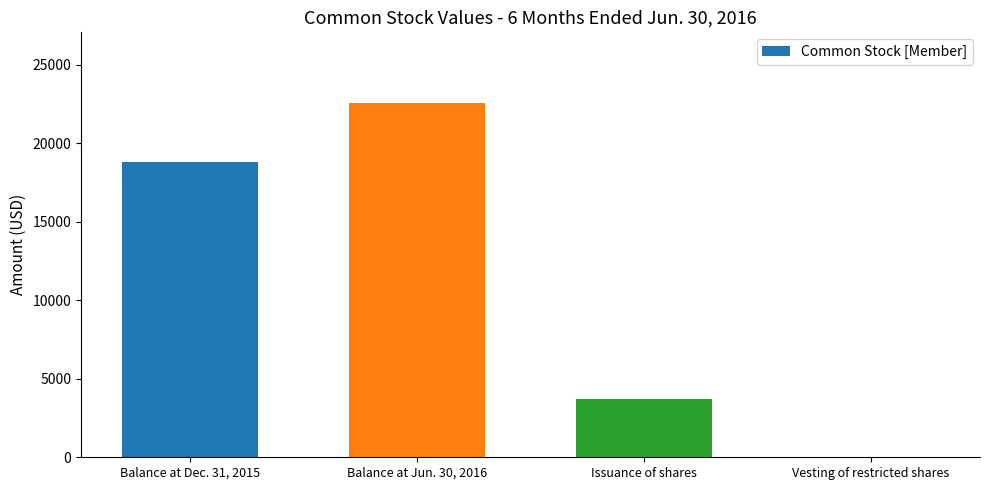

How many values are between 3713 and 22550?

3